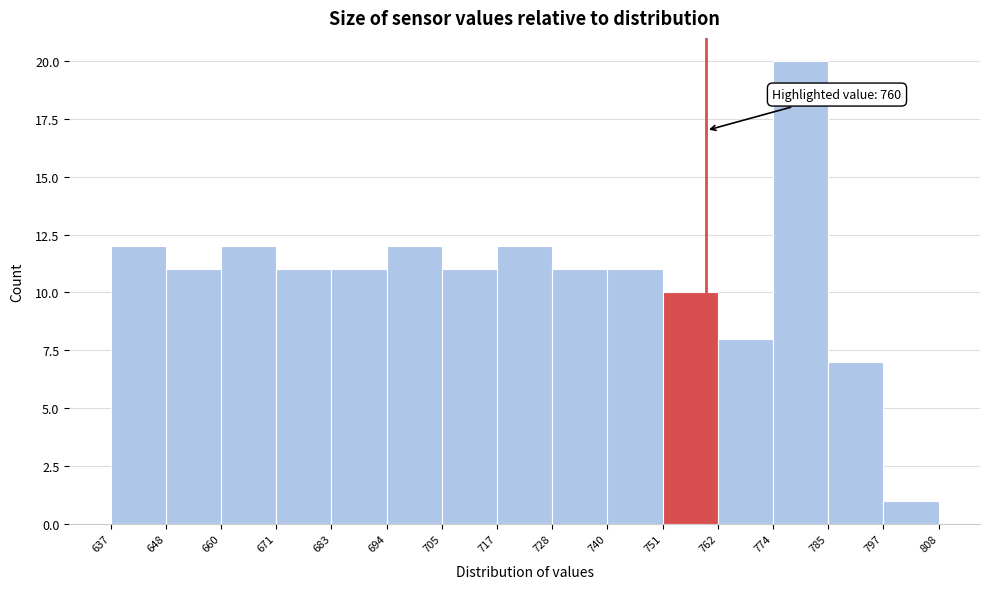

Which range on the x-axis has the tallest bar?

774 to 785